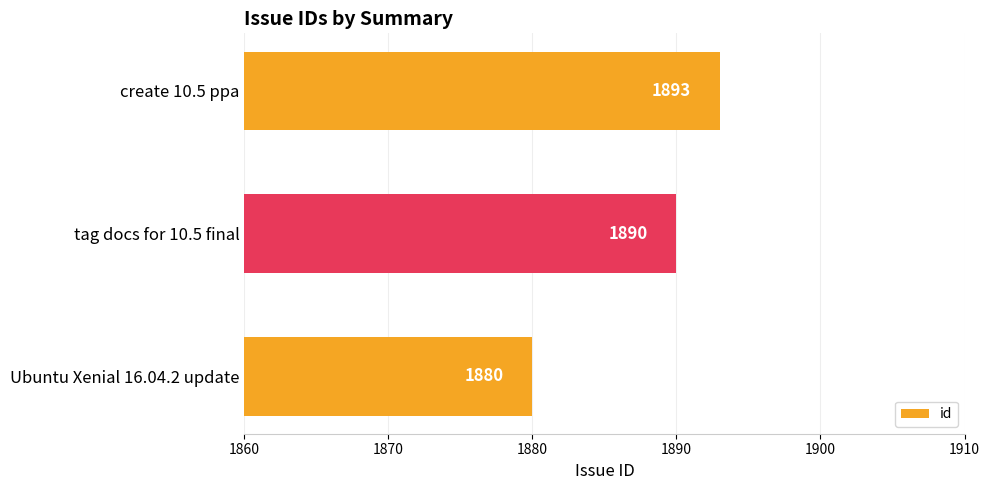

Reading bottom to top, list all the values displayed in this chart.

Ubuntu Xenial 16.04.2 update=1880	tag docs for 10.5 final=1890	create 10.5 ppa=1893